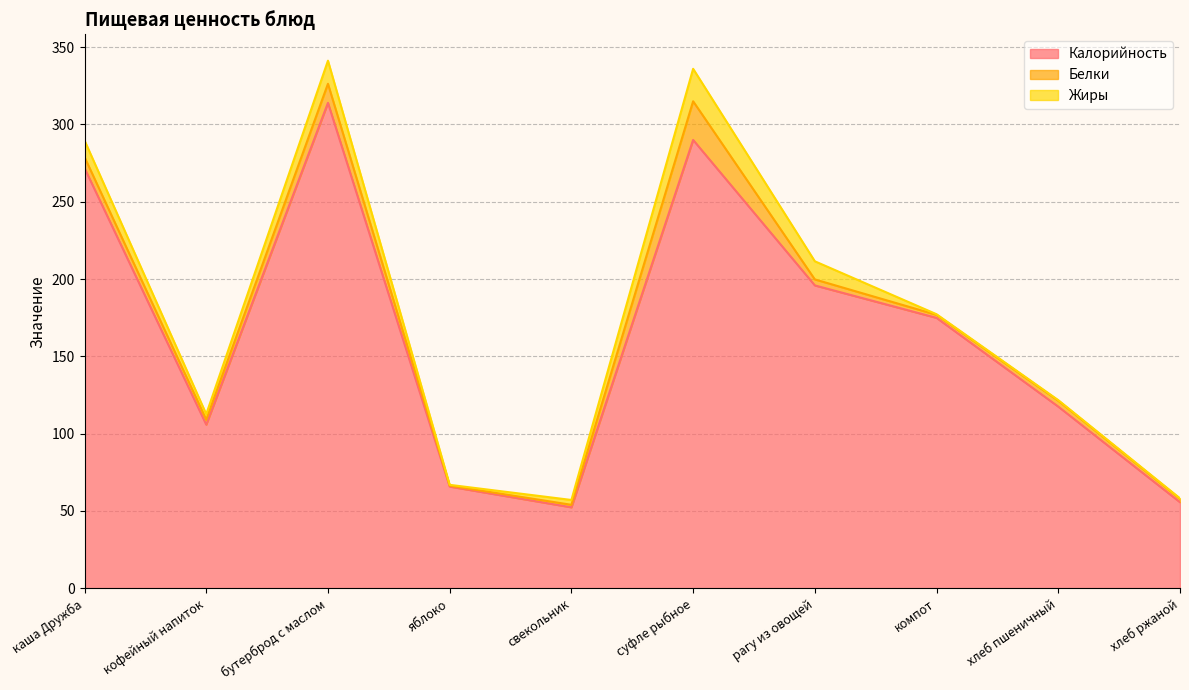

What is the difference between the highest and lowest values at бутерброд с маслом?

301.7